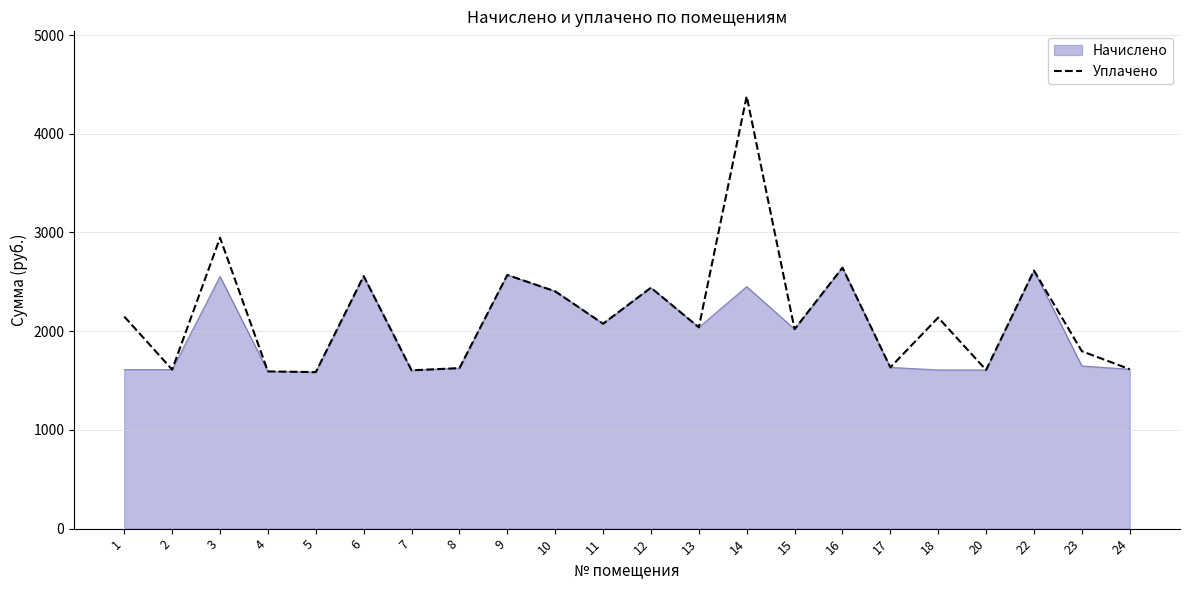

Rank the series at 14 from lowest to highest value.

Начислено, Уплачено